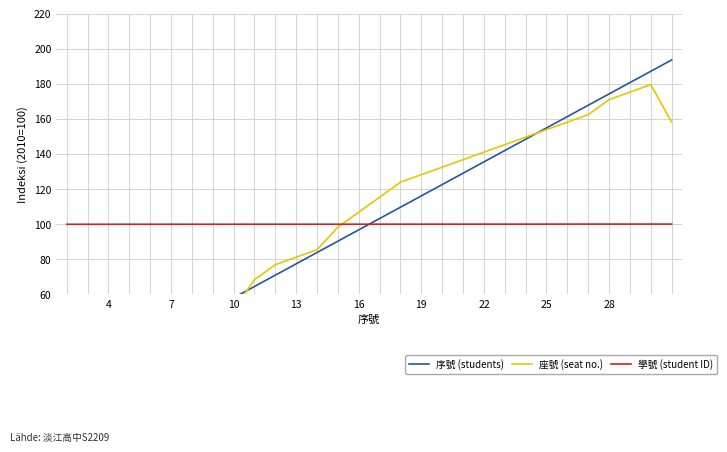

What value does the 學號 (student ID) series have at 25?

100.0